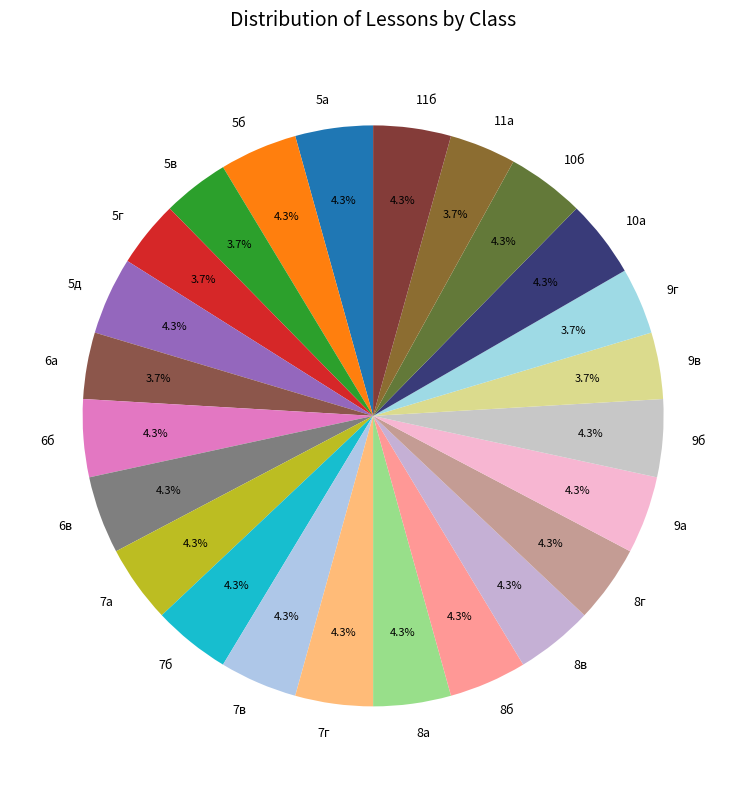

Count the number of slices in the pie.

24